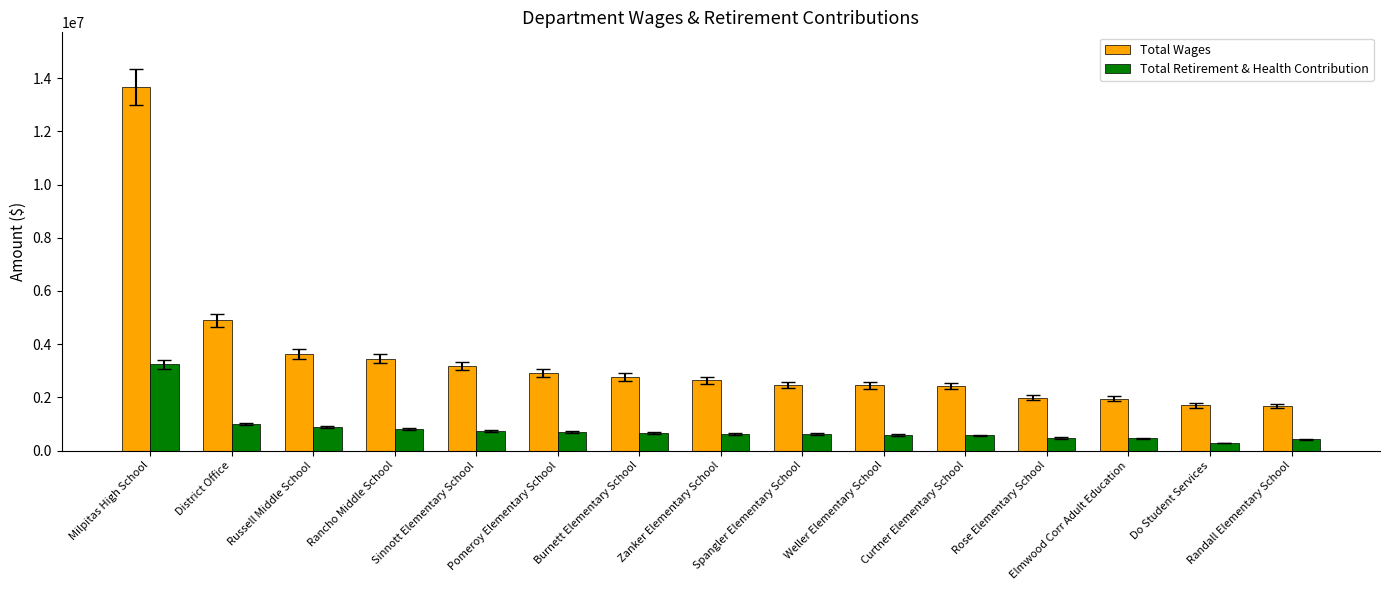

At which label is Total Wages closest to 7671667?

District Office